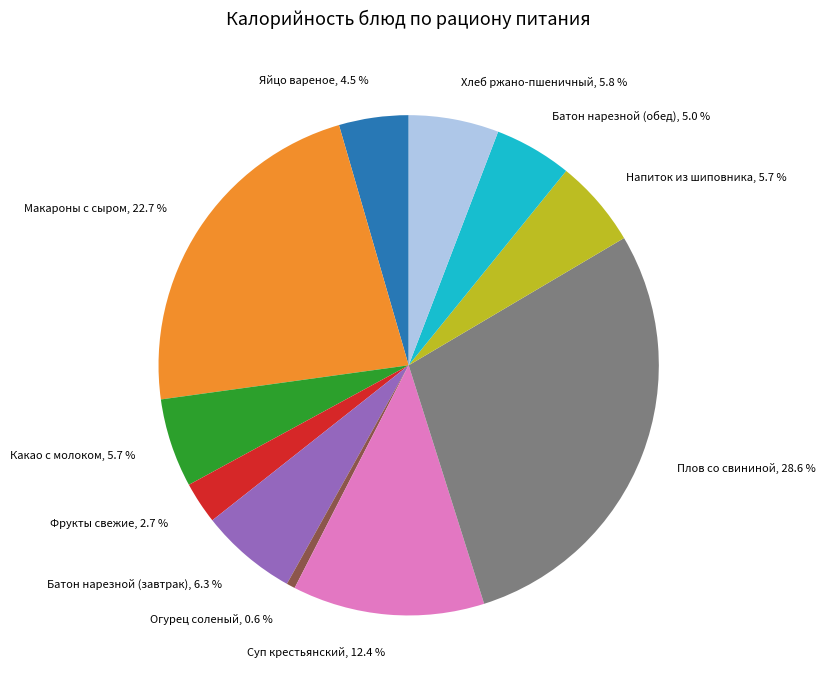

Which slice is the largest?

Плов со свининой